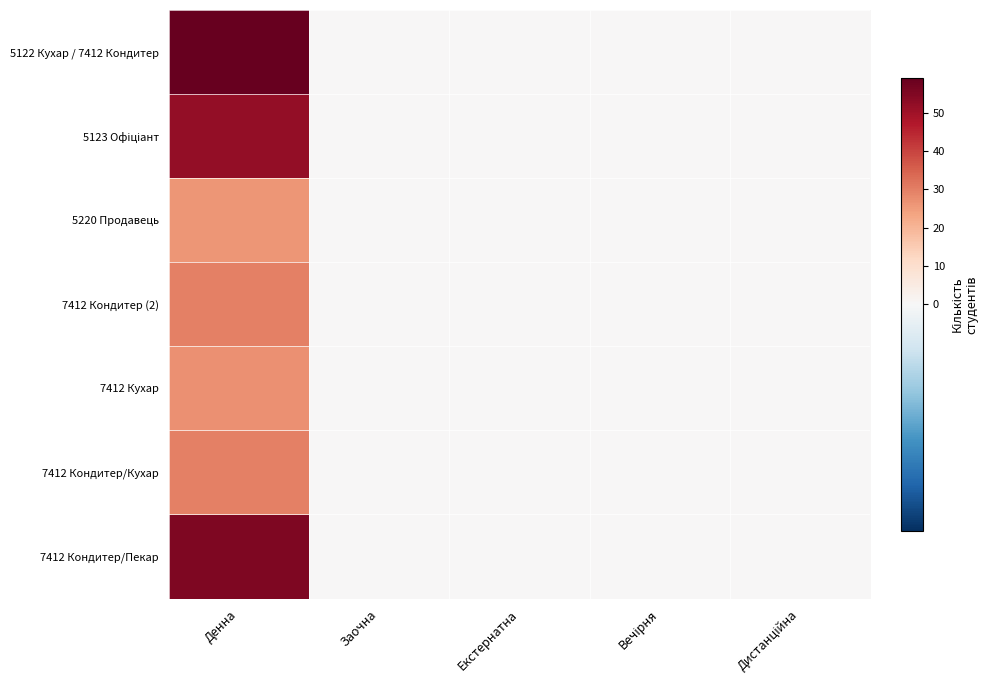

At which category is the sum across all series the highest?

Денна